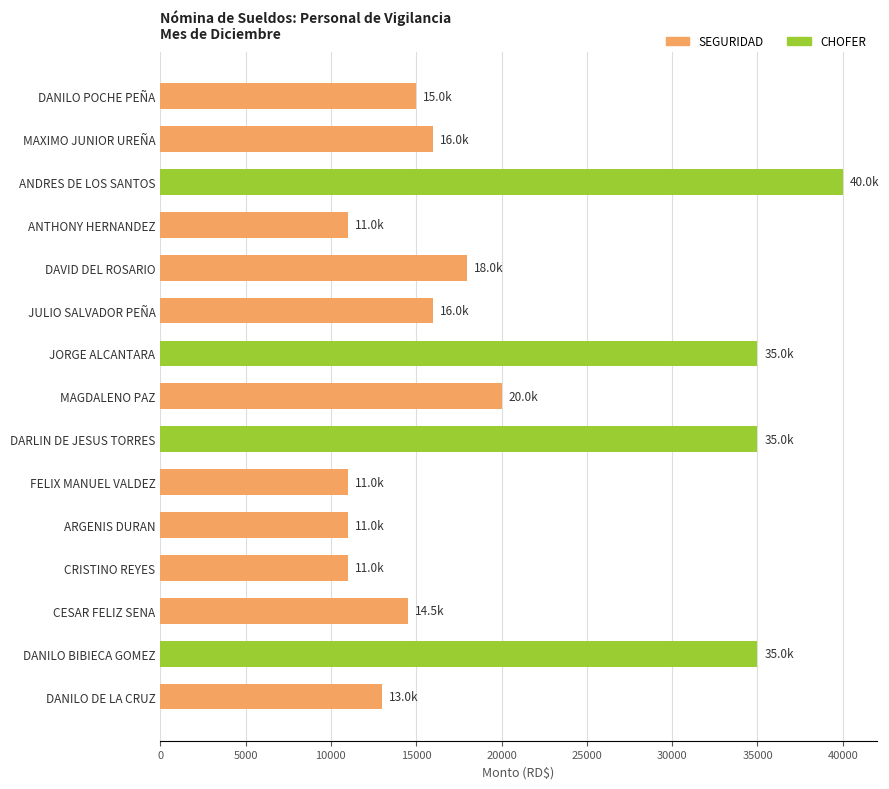

What is the label of the 14th bar from the top?

DANILO BIBIECA GOMEZ